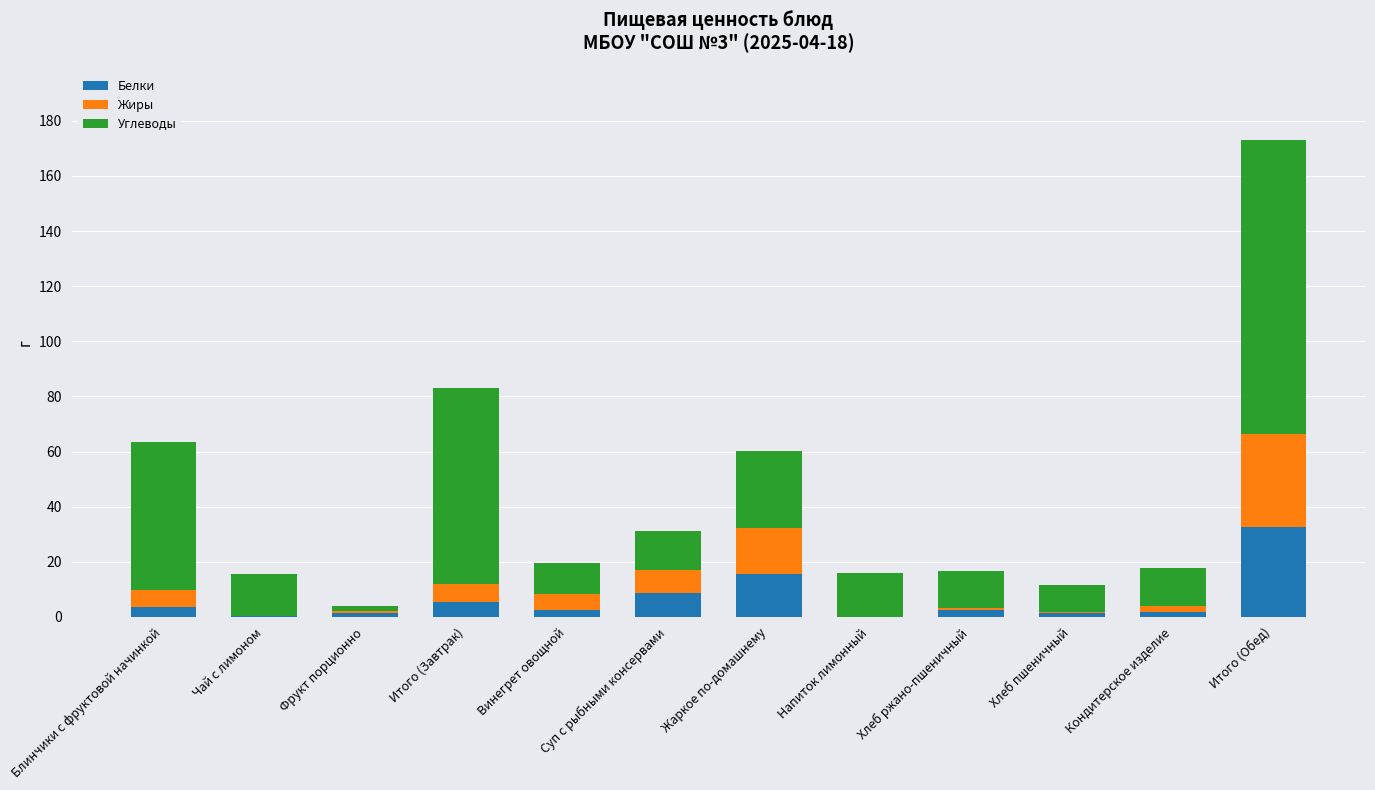

At which category is the sum across all series the highest?

Итого (Обед)